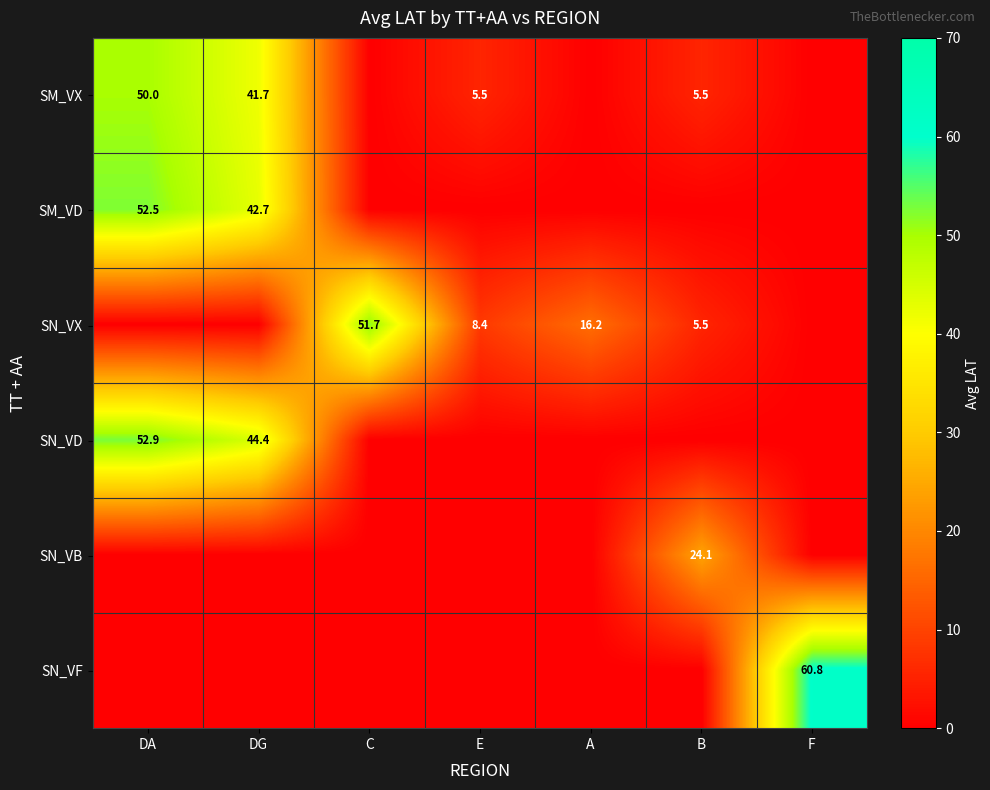

The SN_VF series shows -20.1 at B. True or false?

False